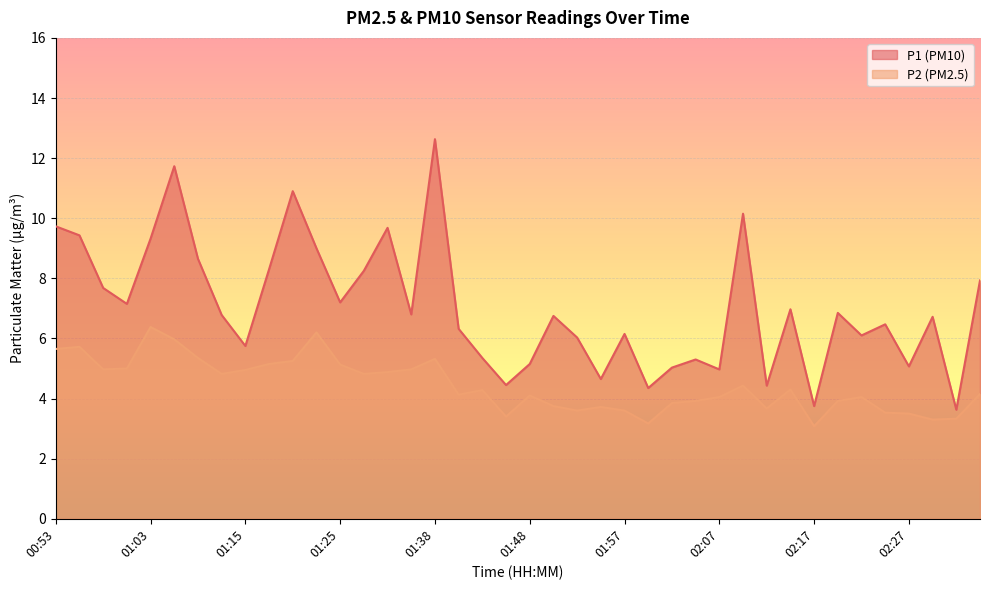

What is the difference between the maximum and minimum values in the P1 series?

9.0